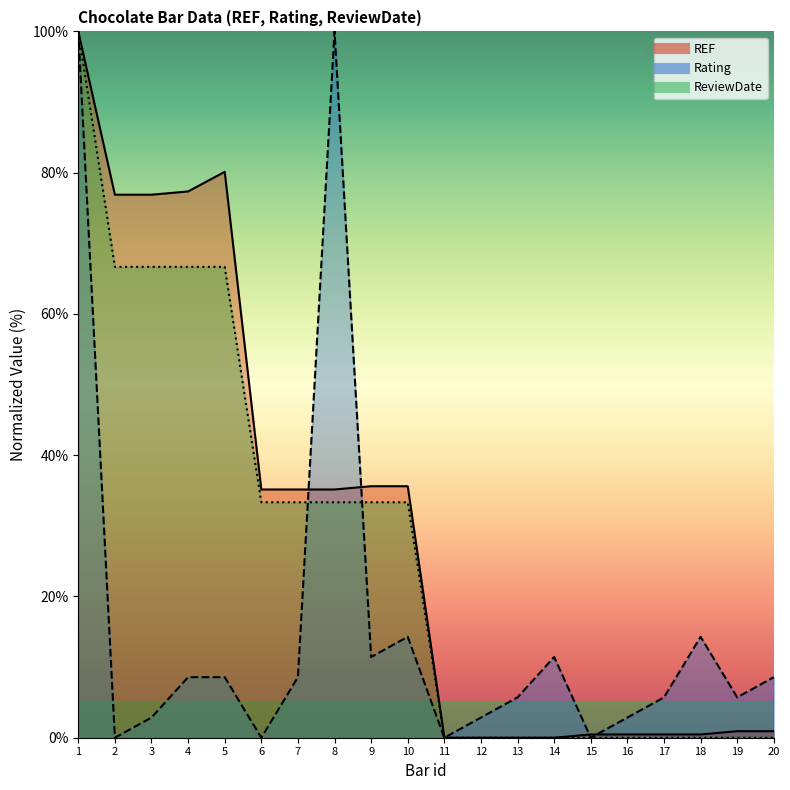

At which category is the sum across all series the highest?

1